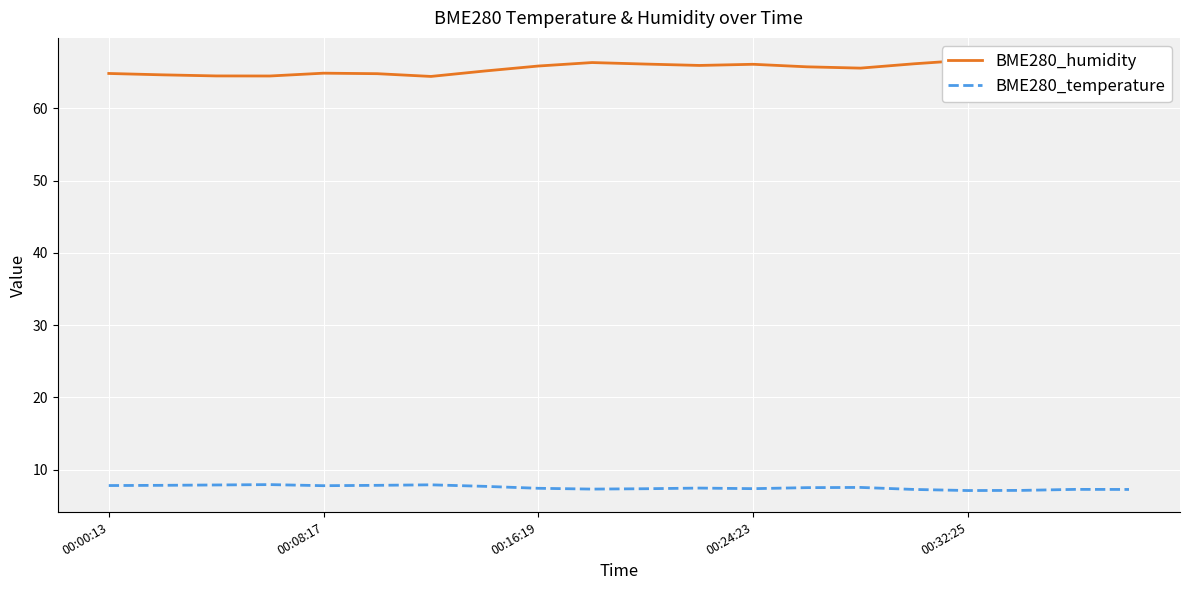

Which series has the largest range (max minus min)?

BME280_humidity